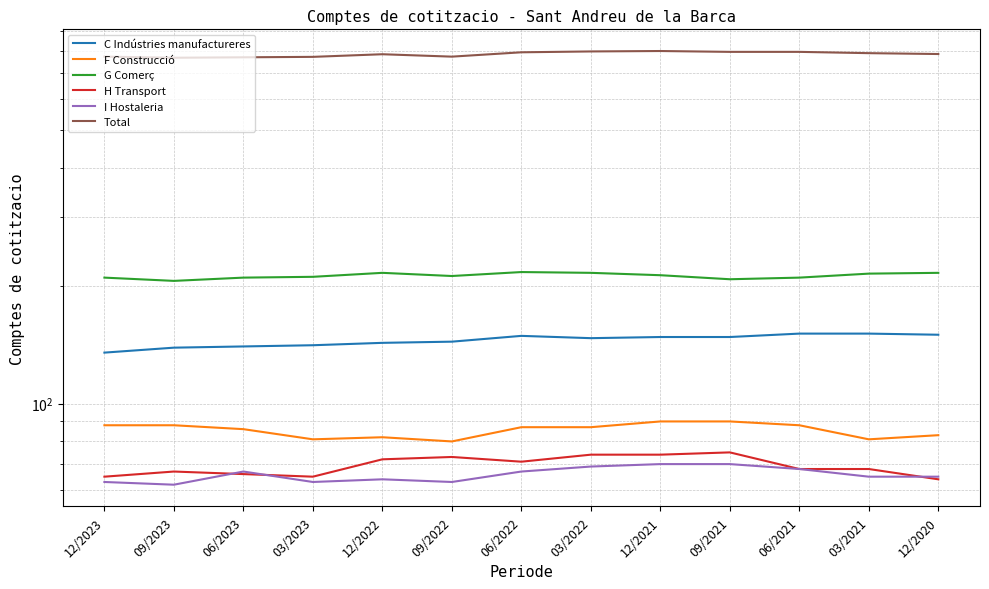

How many lines are shown in the chart?

6